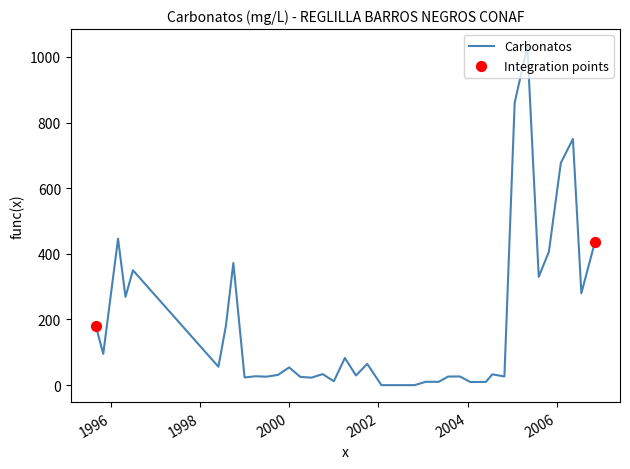

What is the difference between the maximum and minimum values?

1033.0